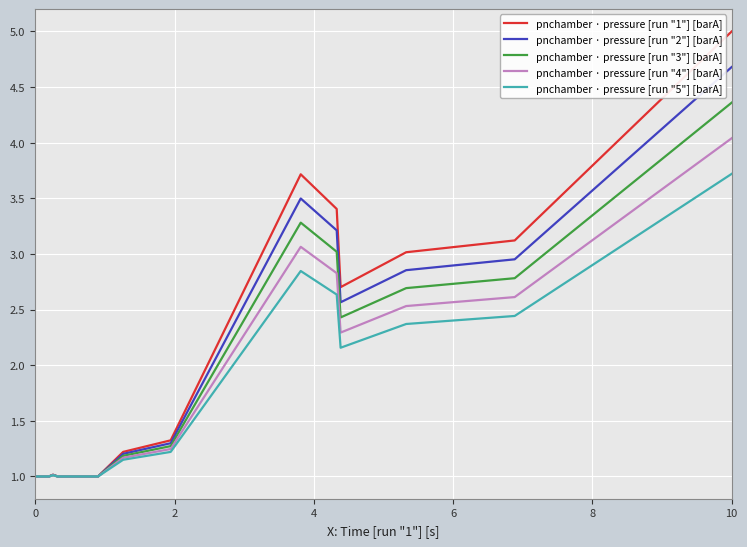

What is the greatest value displayed?

5.0